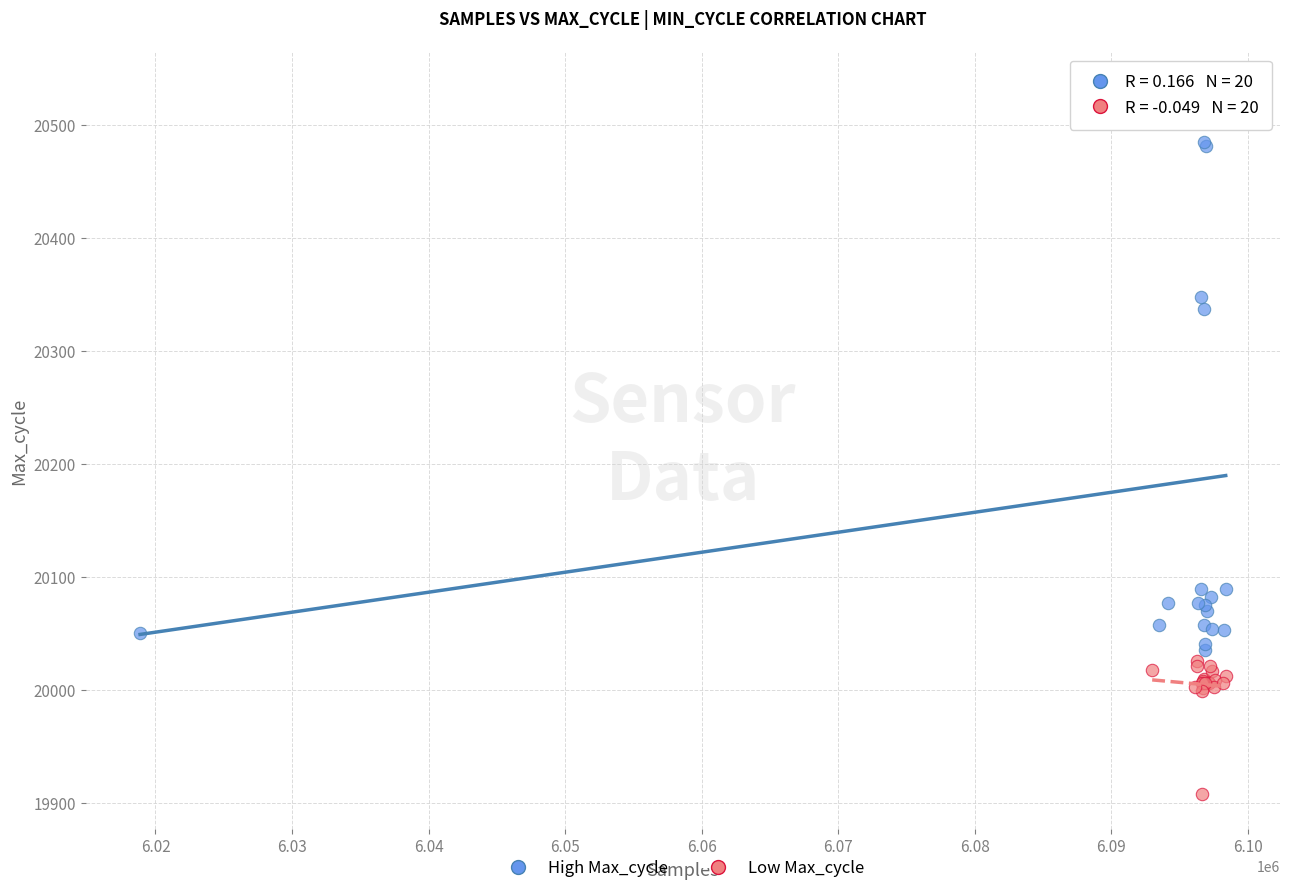

Which series has the largest Y range (max minus min)?

High Max_cycle